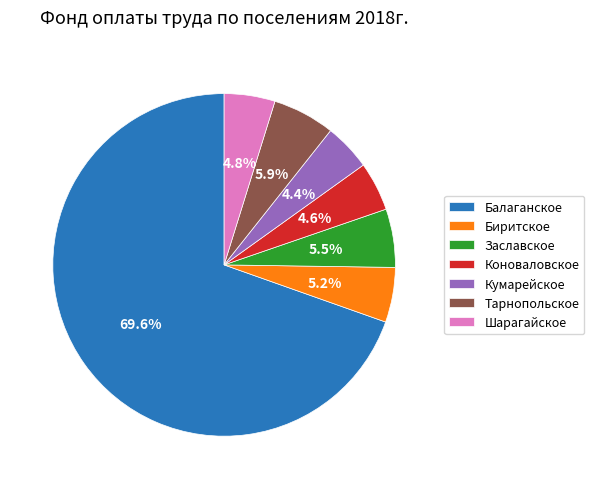

To the nearest percent, what portion does Тарнопольское represent?

6%